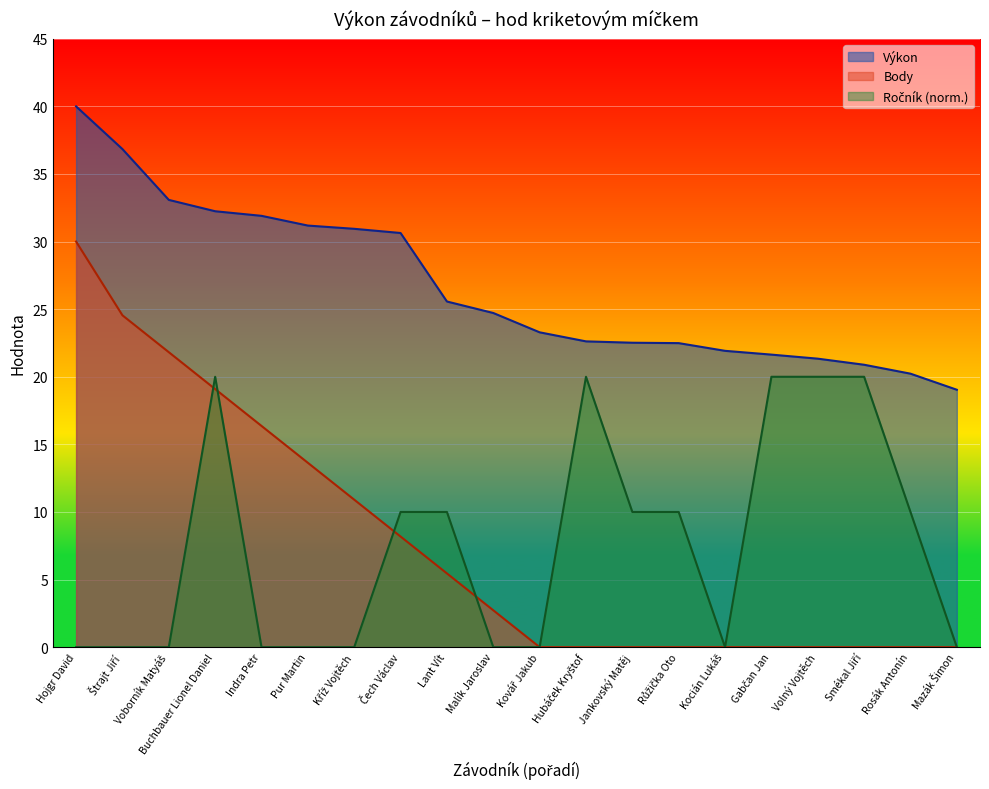

True or false: Body and Výkon intersect in this chart.

False